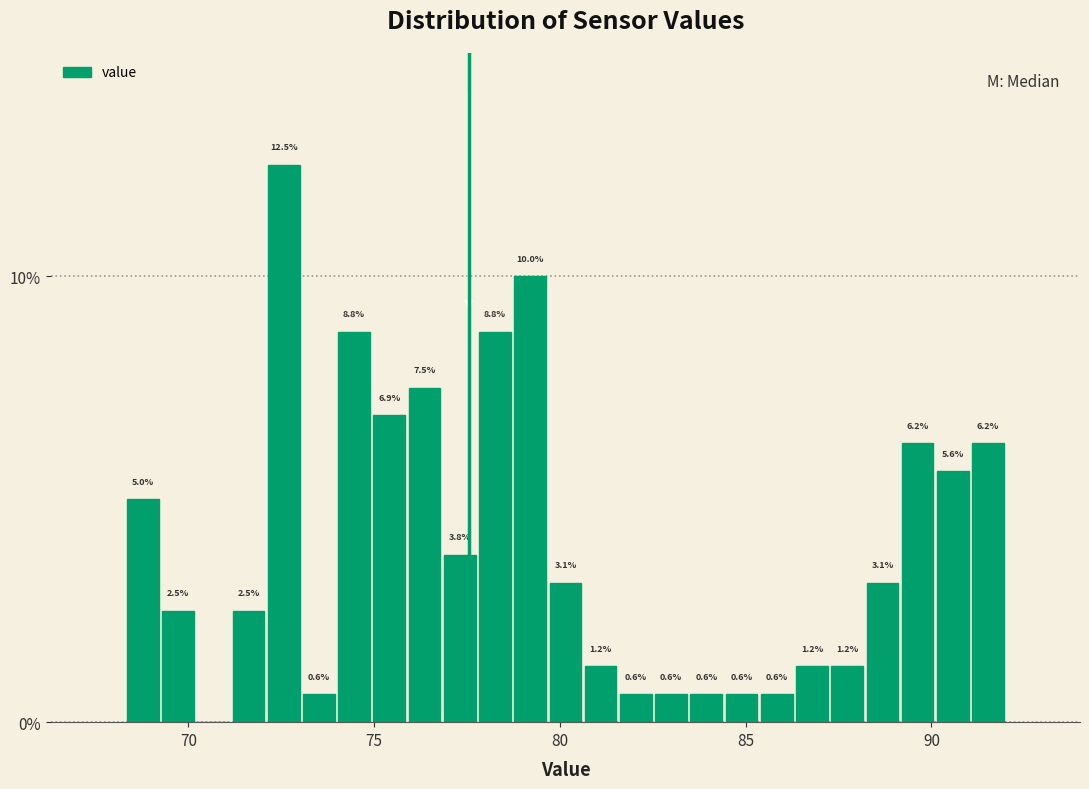

Read against the x-axis, roughly where is the centre of the tallest bar?

72.5